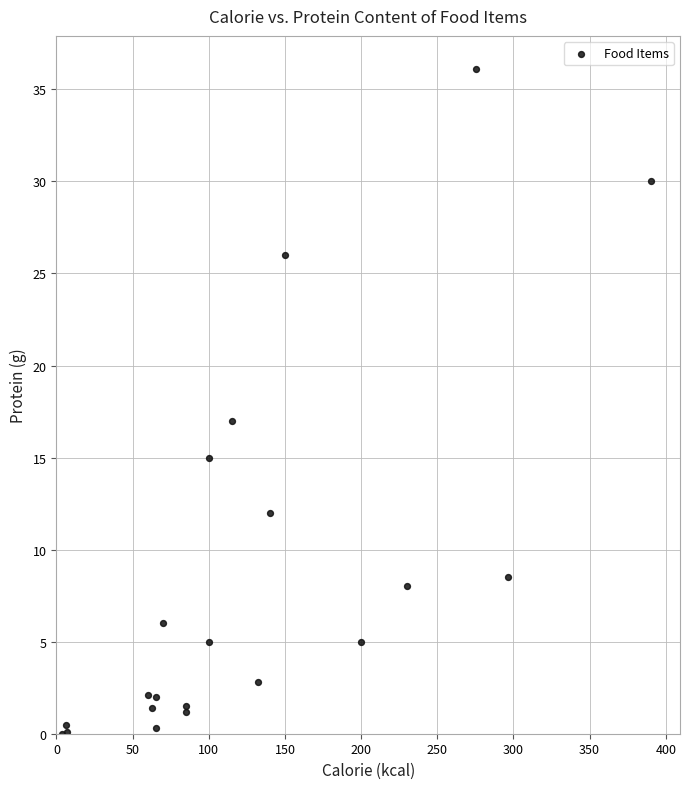

What Y value in the scatter plot is closest to 18?

17.0